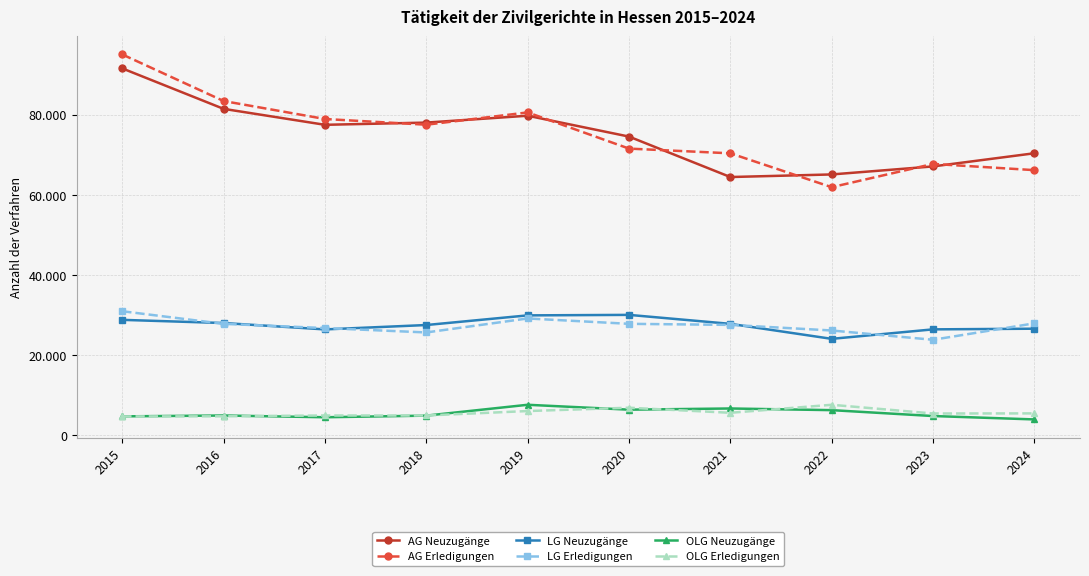

Rank the series by their maximum value, from highest to lowest.

AG Erledigungen, AG Neuzugänge, LG Erledigungen, LG Neuzugänge, OLG Neuzugänge, OLG Erledigungen